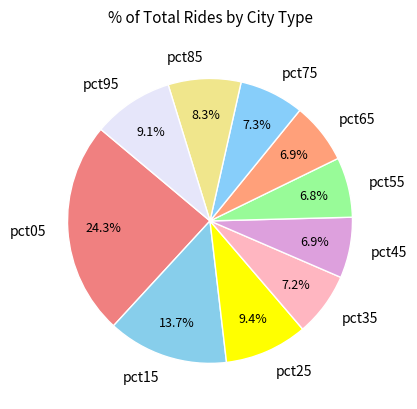

Approximately how many times larger is the value at pct45 compared to pct85?

0.8